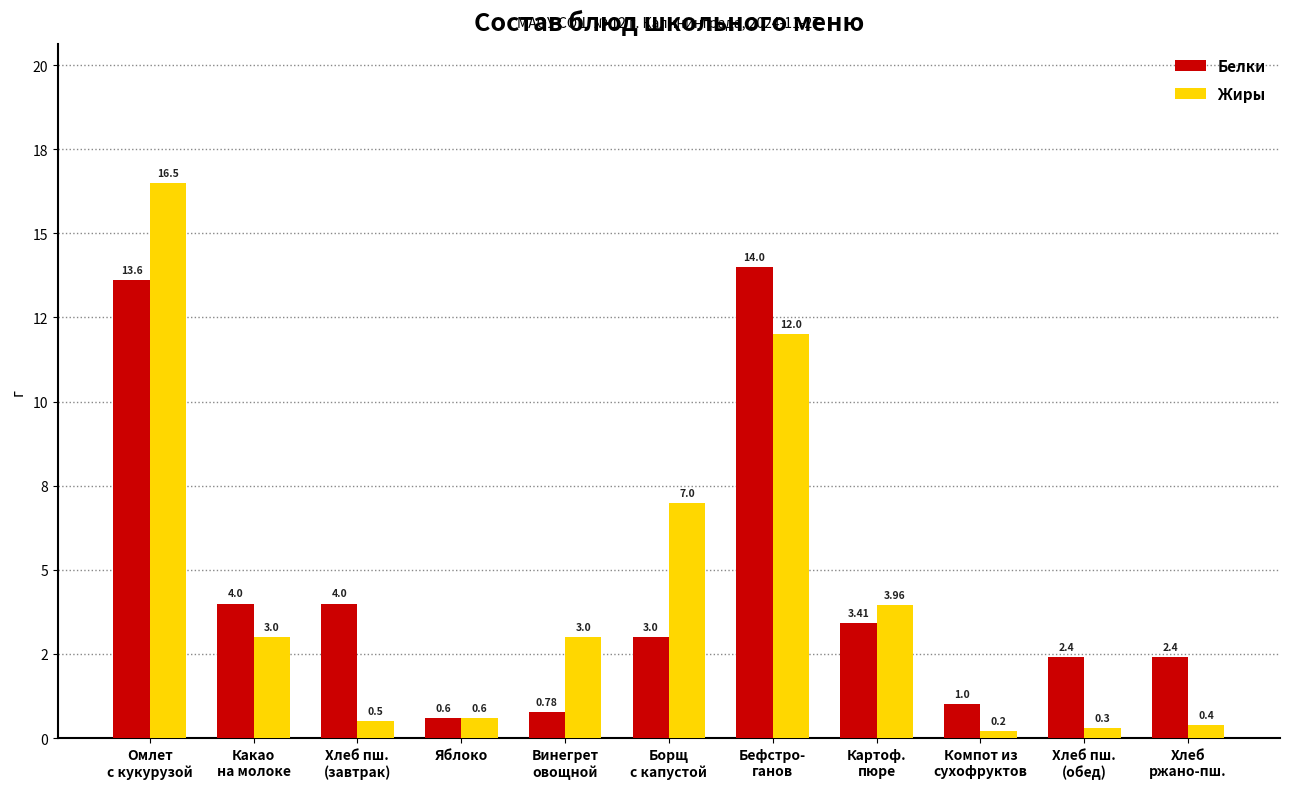

True or false: Жиры has a value of 0.4 at Хлеб
ржано-пш..

True